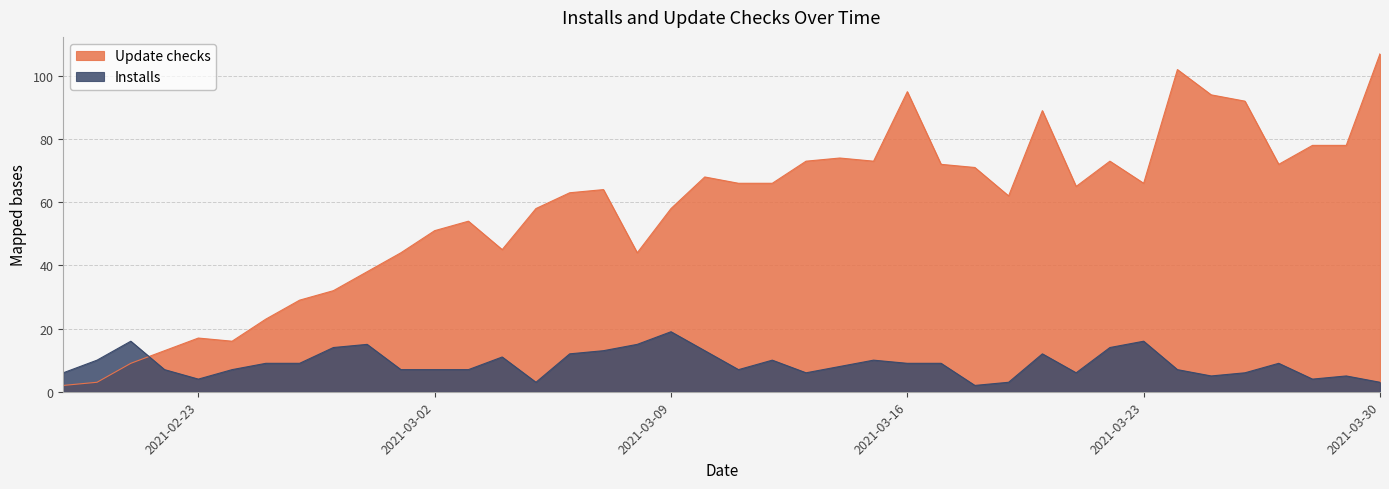

At which label does Installs first exceed 9?

2021-02-20